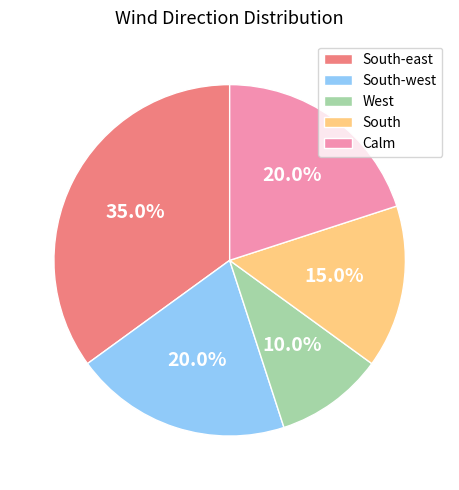

What portion of the pie excludes Calm?

80.0%